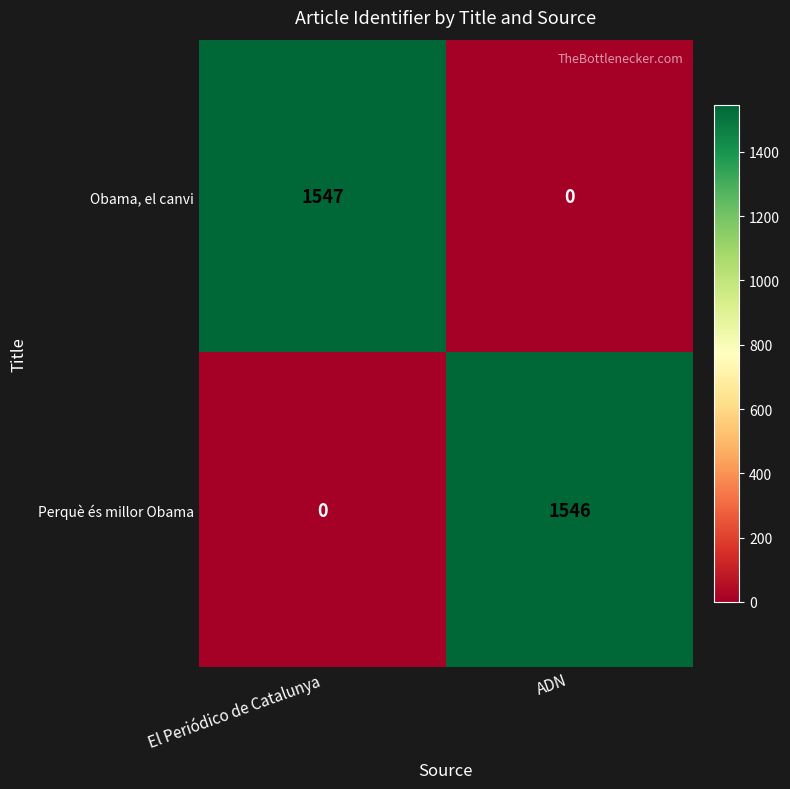

Which series has the largest total across all categories?

Obama, el canvi